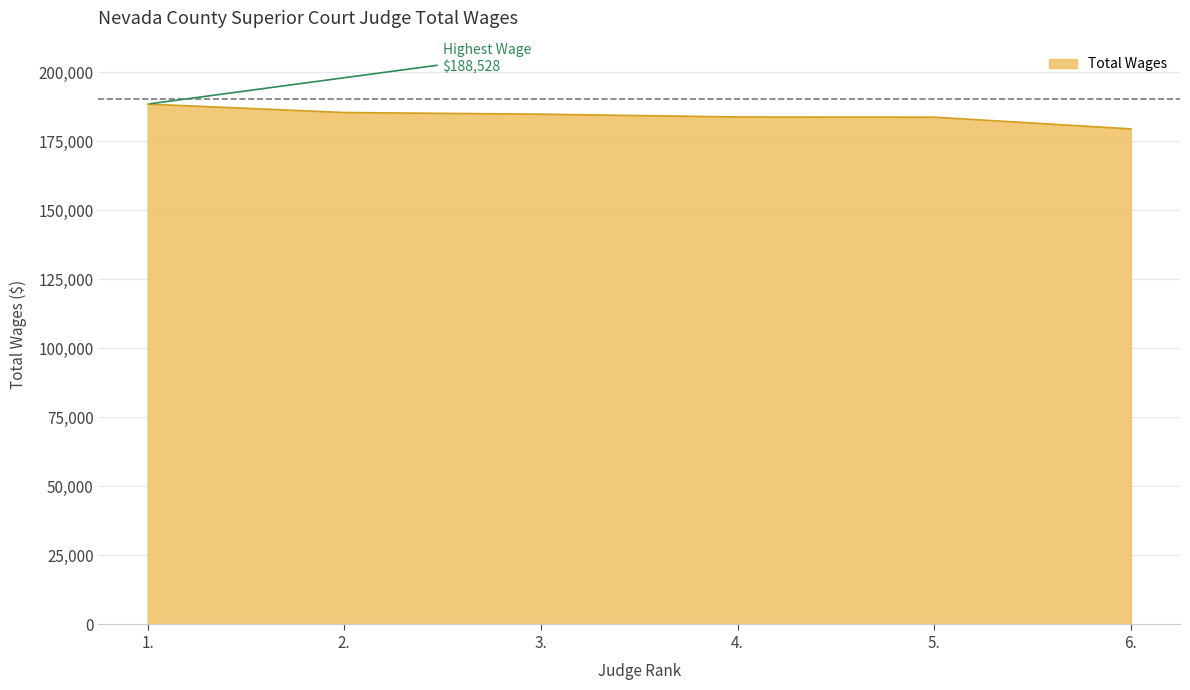

Is it true that the value at 3. is 100878.4?

False